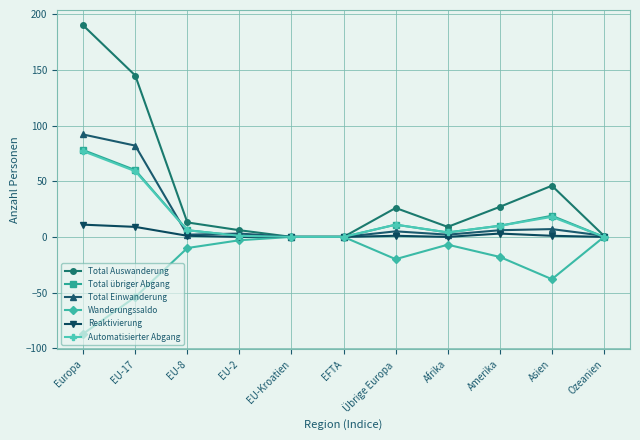

What is the sum of the Total Einwanderung values at Ozeanien and Übrige Europa?

6